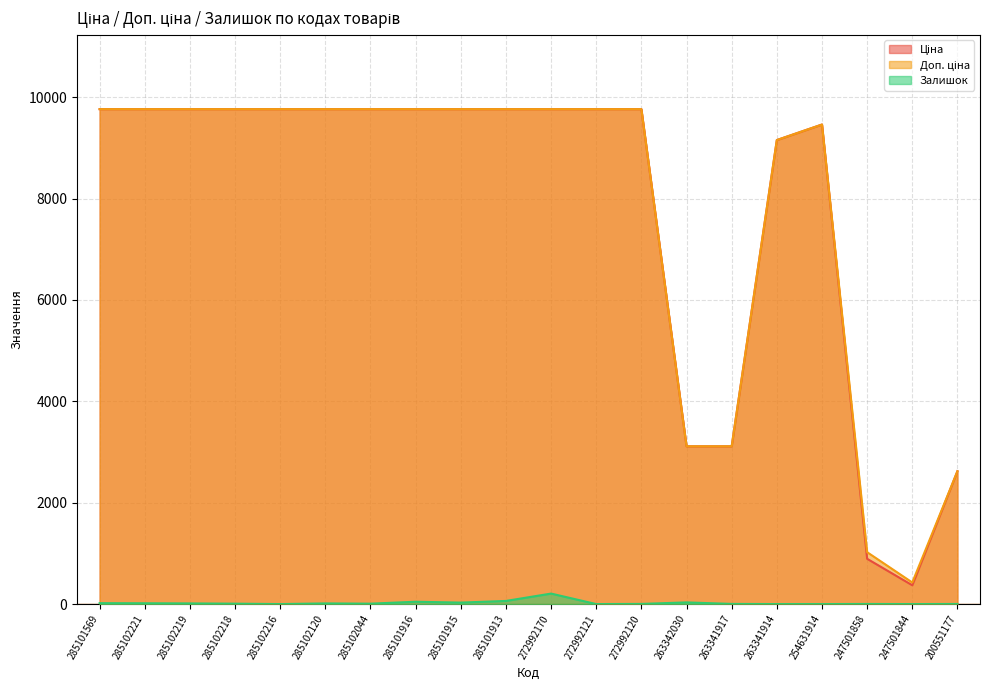

Reading left to right, list all the values displayed in this chart.

Ціна: 285101569=9764.4	285102221=9764.4	285102219=9764.4	285102218=9764.4	285102216=9764.4	285102120=9764.4	285102044=9764.4	285101916=9764.4	285101915=9764.4	285101913=9764.4	272992170=9764.4	272992121=9764.4	272992120=9764.4	263342030=3112.5	263341917=3112.5	263341914=9154.5	254631914=9460.9	247501858=893.3	247501844=371.3	200551177=2621.3
Доп. ціна: 285101569=9764.4	285102221=9764.4	285102219=9764.4	285102218=9764.4	285102216=9764.4	285102120=9764.4	285102044=9764.4	285101916=9764.4	285101915=9764.4	285101913=9764.4	272992170=9764.4	272992121=9764.4	272992120=9764.4	263342030=3113.0	263341917=3113.0	263341914=9154.5	254631914=9460.9	247501858=1023.7	247501844=426.0	200551177=2621.0
Залишок: 285101569=18.0	285102221=16.0	285102219=13.0	285102218=8.0	285102216=0.0	285102120=13.0	285102044=8.0	285101916=46.0	285101915=29.0	285101913=62.0	272992170=207.0	272992121=0.0	272992120=3.0	263342030=33.0	263341917=3.0	263341914=0.0	254631914=0.0	247501858=2.0	247501844=0.0	200551177=2.0